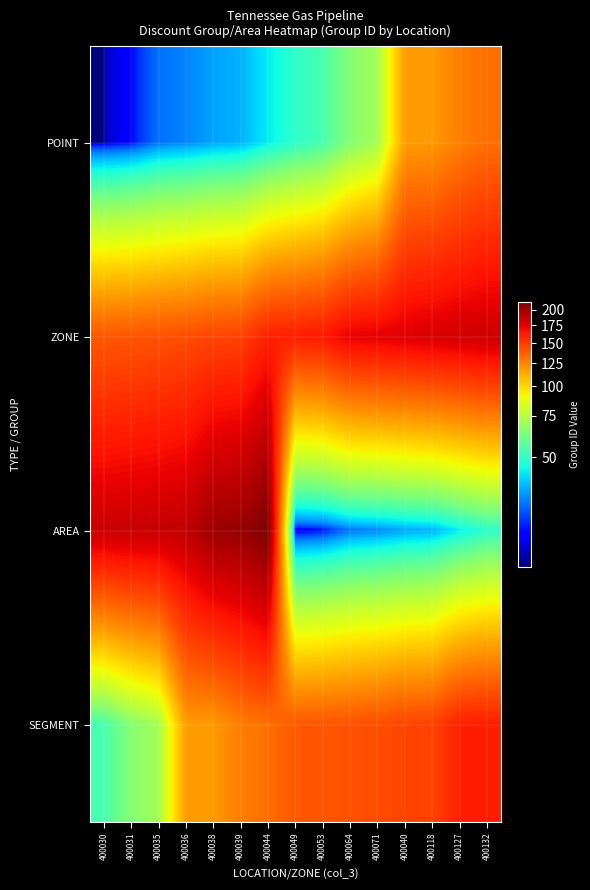

Which category has the lowest value across all series?

400030